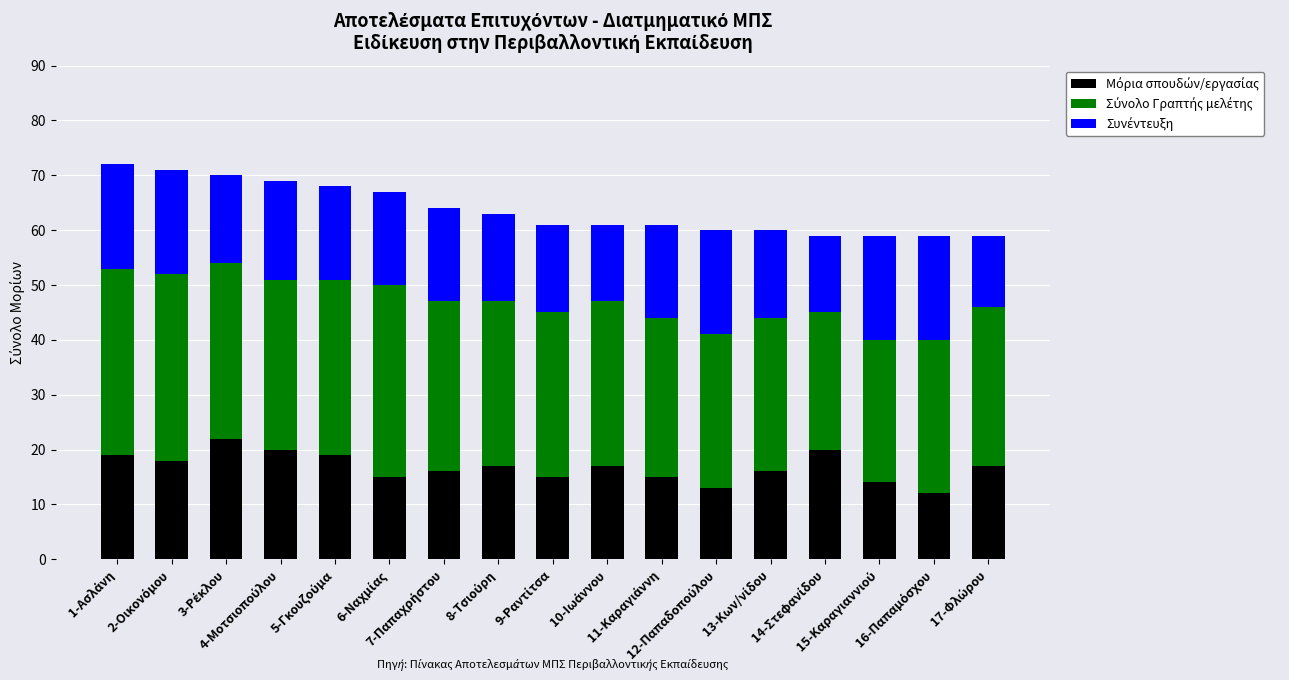

Count the number of categories in the chart.

17